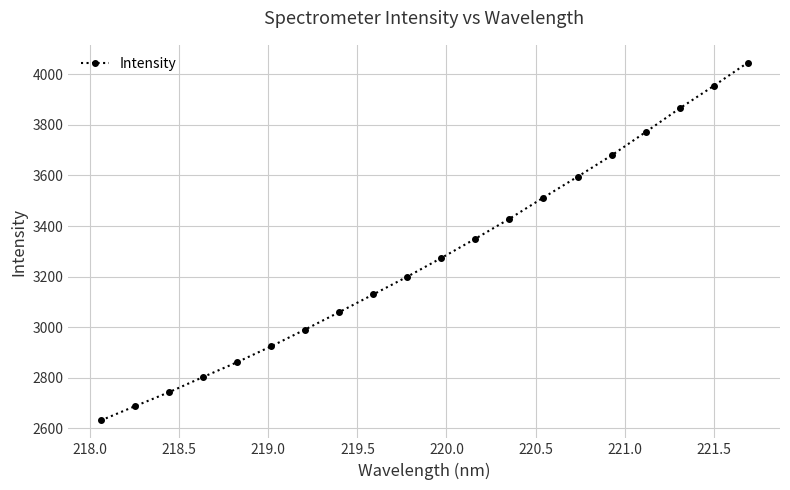

What is the greatest value displayed?

4046.1